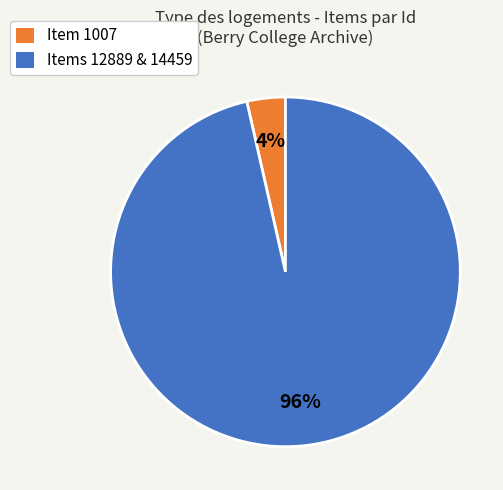

How many slices are in this pie chart?

2